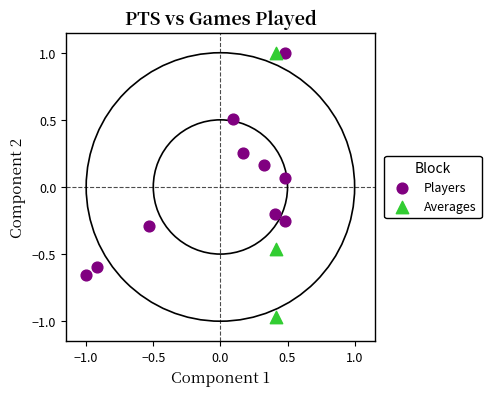

Which series has the widest spread of Y values?

Averages